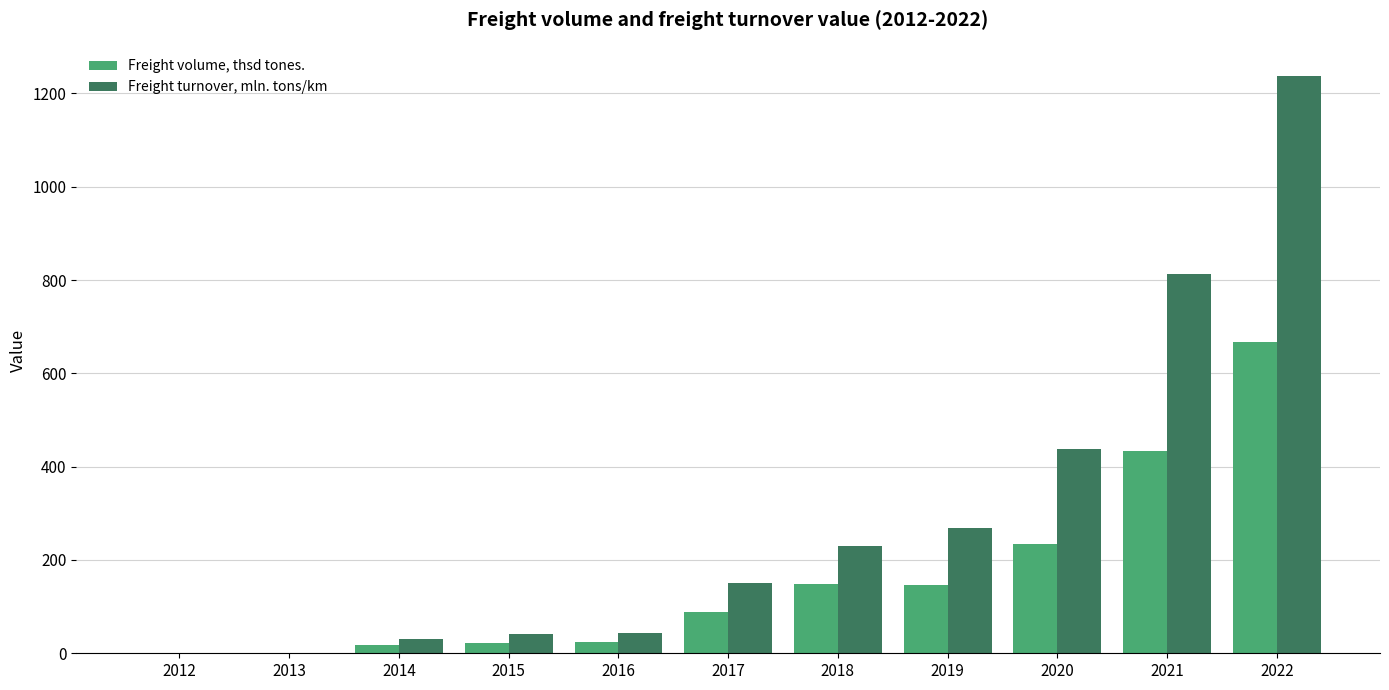

Does the chart contain stacked bars?

No